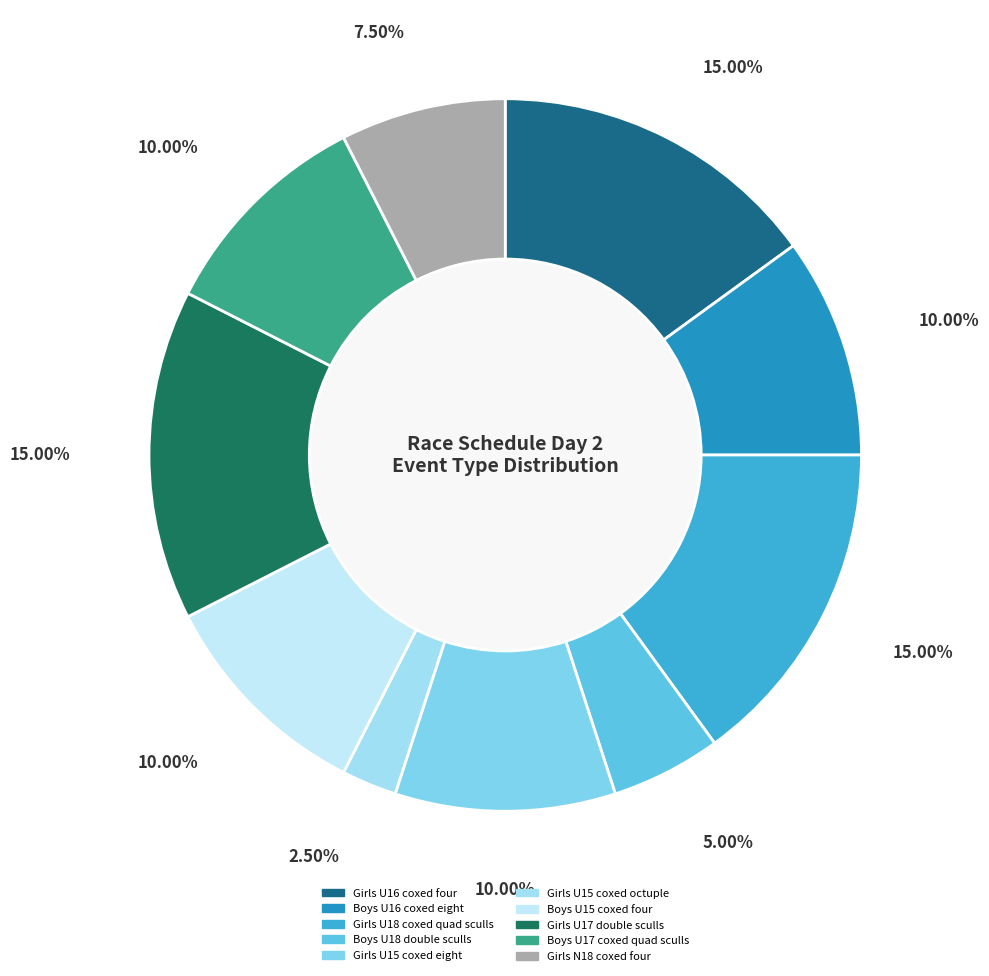

How many slices are in this pie chart?

10